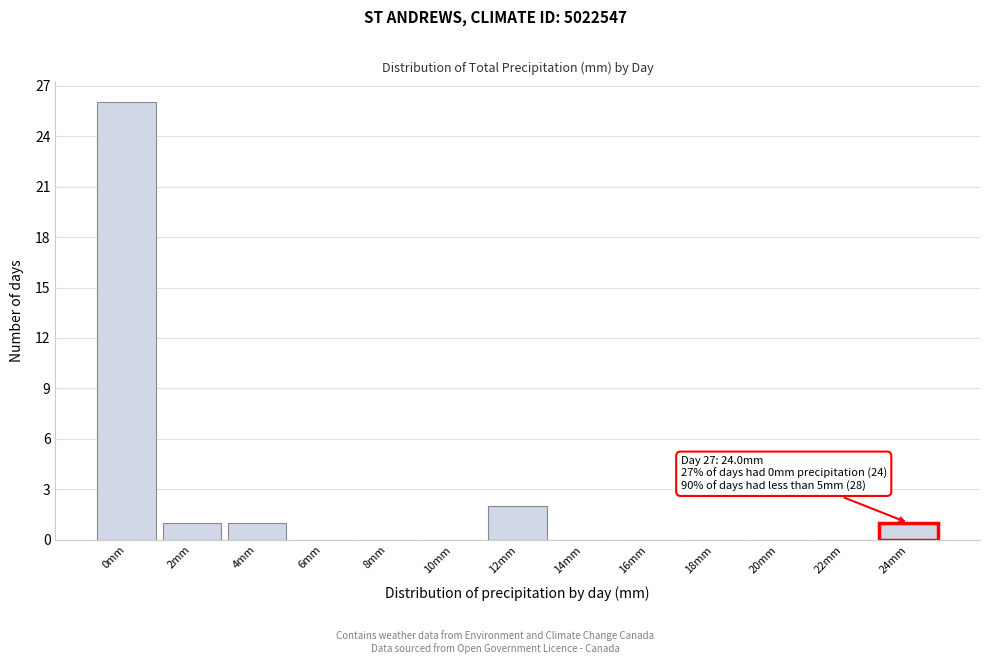

Reading right to left, extract all data points from this chart.

24mm=1	22mm=0	20mm=0	18mm=0	16mm=0	14mm=0	12mm=2	10mm=0	8mm=0	6mm=0	4mm=1	2mm=1	0mm=26